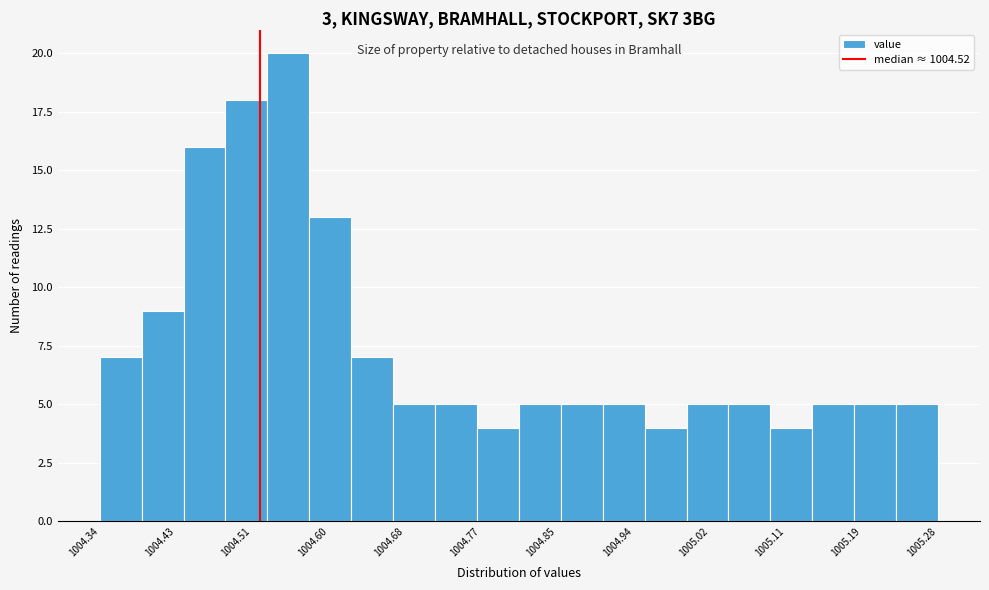

What is the height of the bar covering 1004.716 to 1004.763 on the x-axis? Neither the bar edges nor the heights are printed on the chart, so give them approximately, as read against the axes.

5